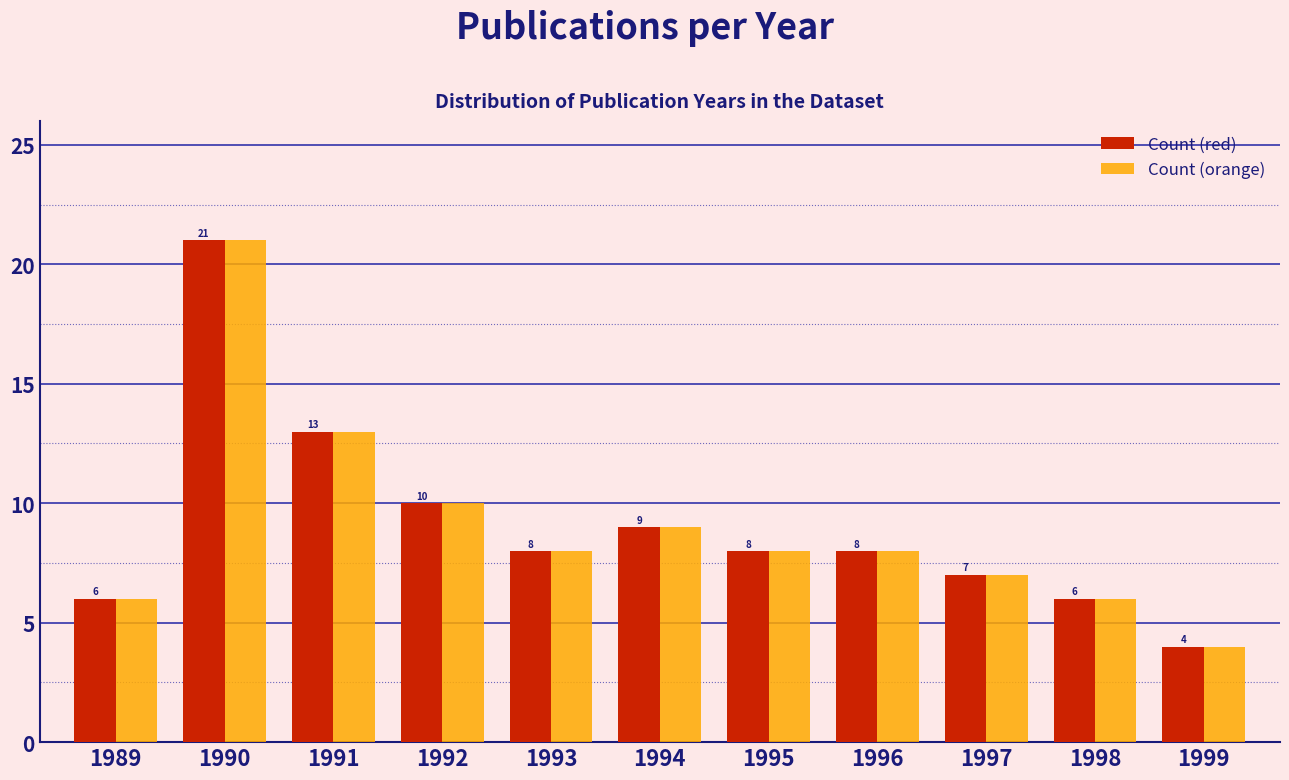

Reading right to left, what are all the values shown in this chart?

Count (red): 4	6	7	8	8	9	8	10	13	21	6
Count (orange): 4	6	7	8	8	9	8	10	13	21	6